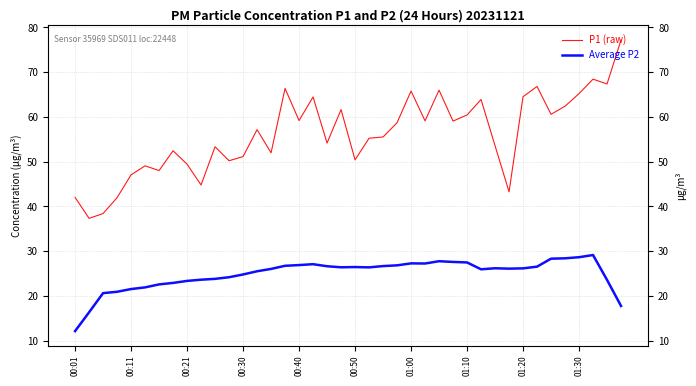

How many interior local peaks does the Average P2 series have?

6